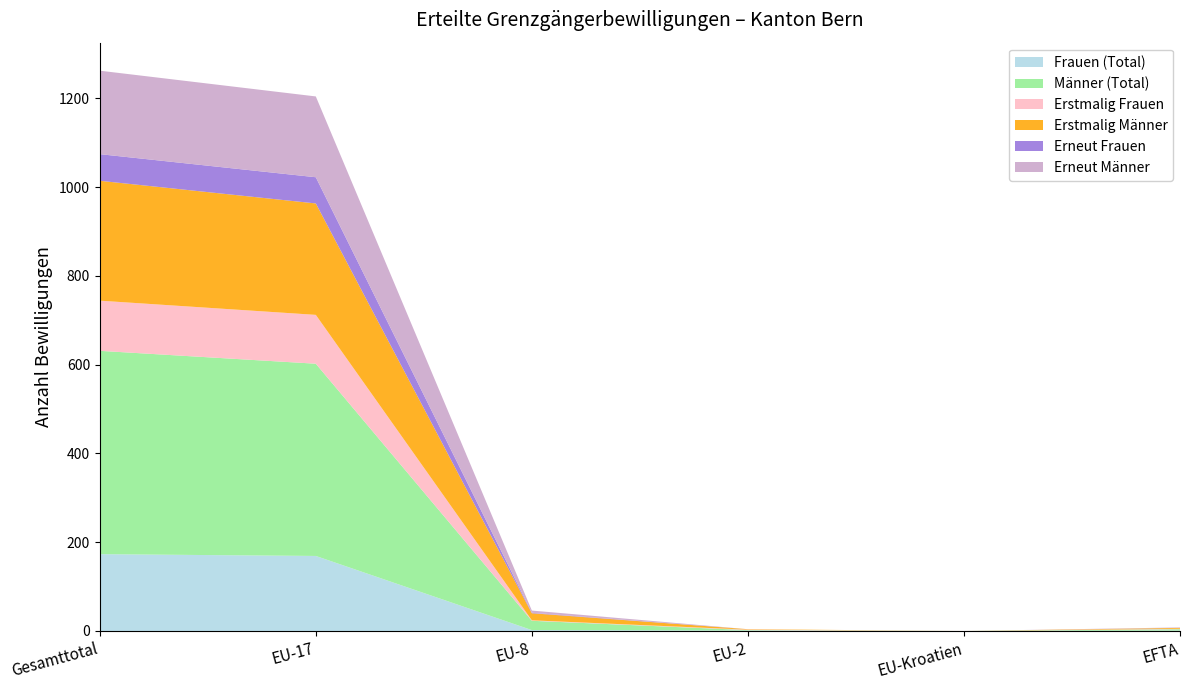

Reading right to left, list all the values displayed in this chart.

Frauen (Total): EFTA=1	EU-Kroatien=0	EU-2=1	EU-8=2	EU-17=169	Gesamttotal=173
Männer (Total): EFTA=3	EU-Kroatien=0	EU-2=1	EU-8=21	EU-17=433	Gesamttotal=458
Erstmalig Frauen: EFTA=1	EU-Kroatien=0	EU-2=1	EU-8=1	EU-17=110	Gesamttotal=113
Erstmalig Männer: EFTA=2	EU-Kroatien=0	EU-2=1	EU-8=16	EU-17=251	Gesamttotal=270
Erneut Frauen: EFTA=0	EU-Kroatien=0	EU-2=0	EU-8=1	EU-17=59	Gesamttotal=60
Erneut Männer: EFTA=1	EU-Kroatien=0	EU-2=0	EU-8=5	EU-17=182	Gesamttotal=188